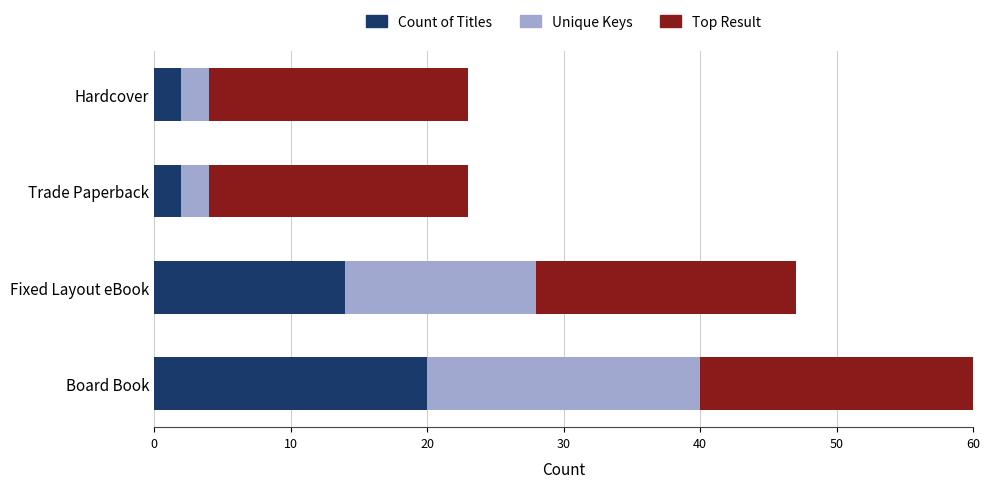

What is the maximum value for Count of Titles?

20